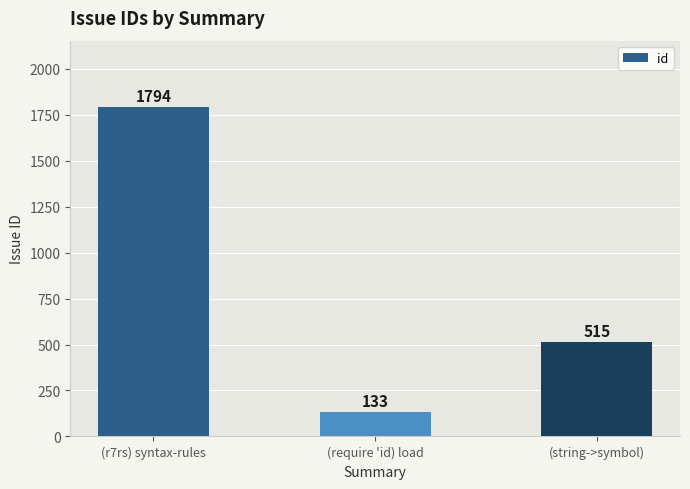

Are the bars horizontal?

No